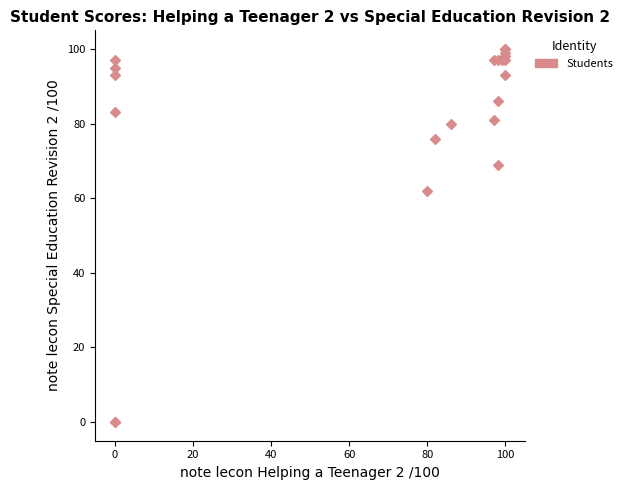

What Y value in the scatter plot is closest to 50?

62